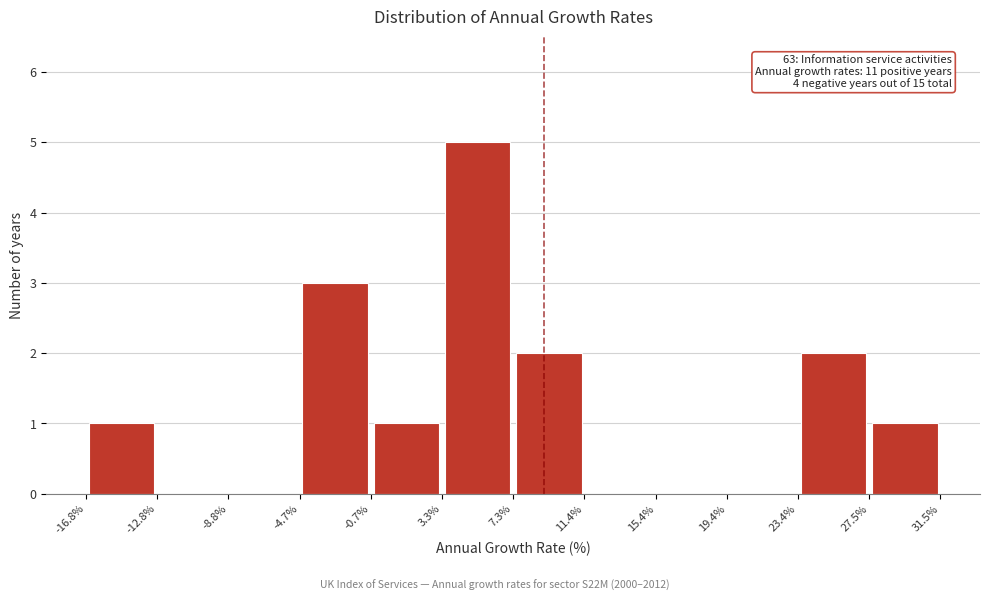

Over which range of the x-axis is the bar tallest?

3.3% to 7.3%